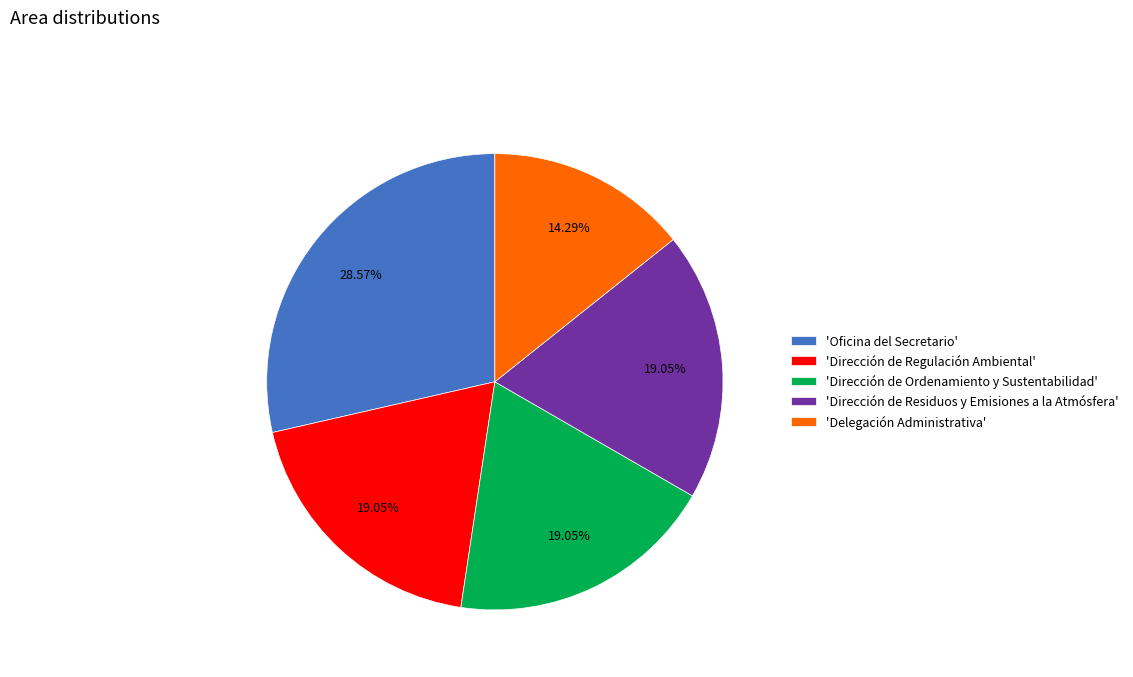

Is there a majority slice in this chart?

No